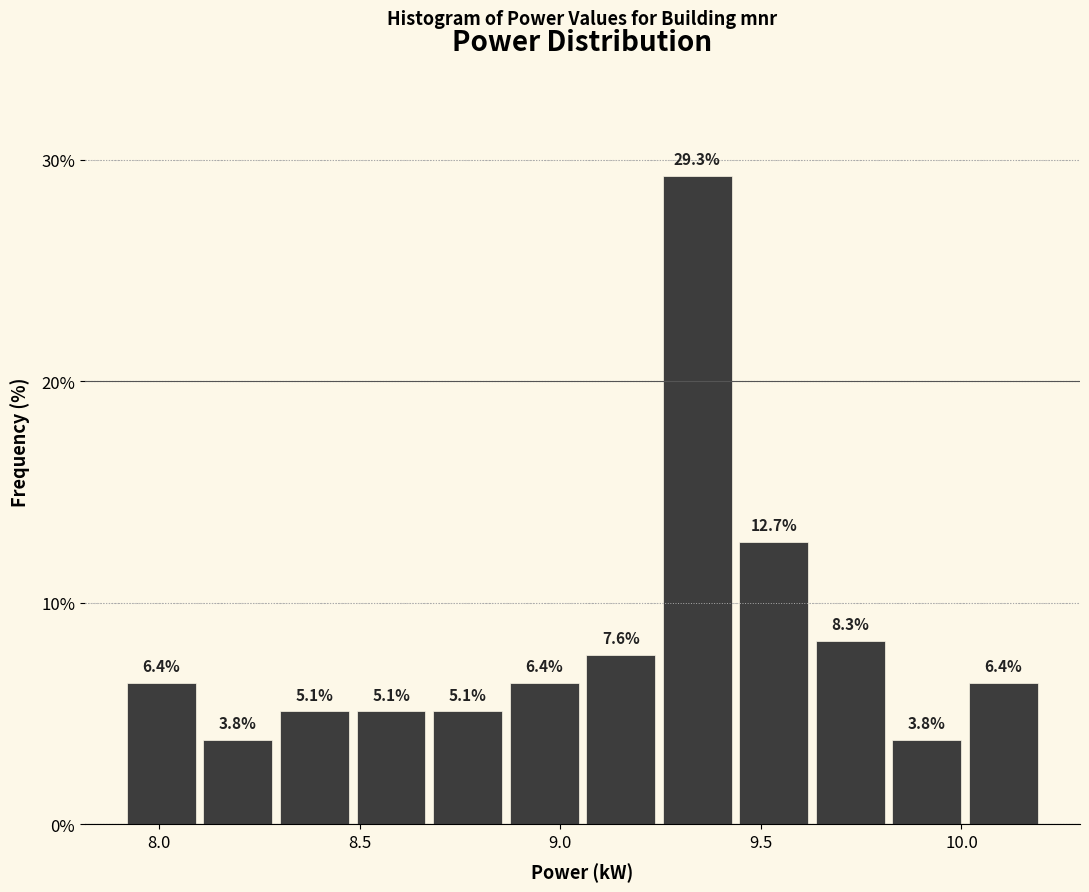

Around what value on the x-axis is the tallest bar? Give the approximate position of its centre, as read against the axis.

9.35